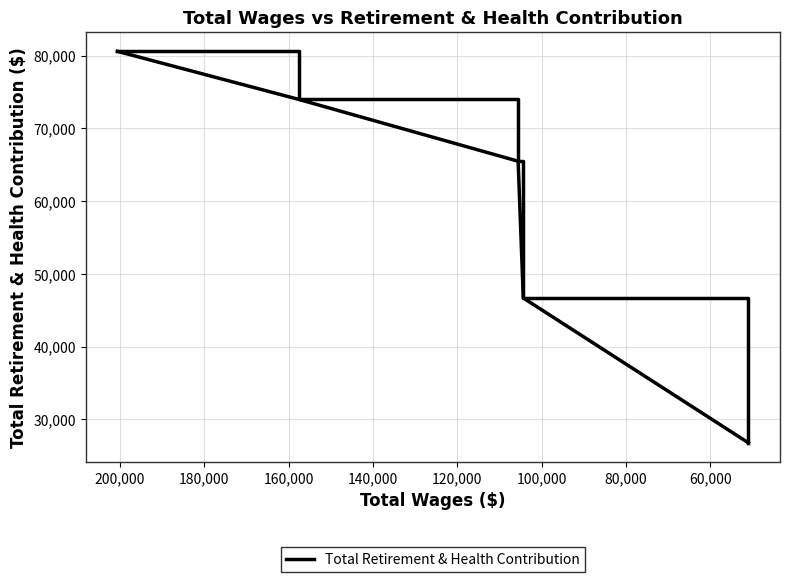

What is the smallest value displayed?

26762